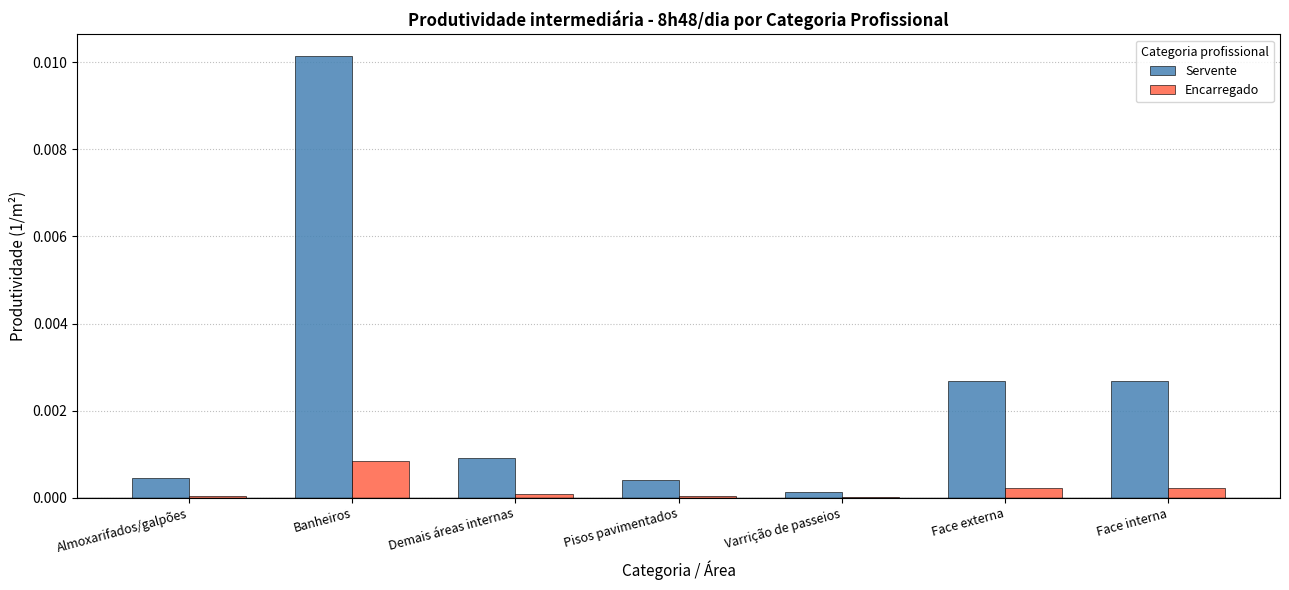

At which category is the sum across all series the highest?

Banheiros